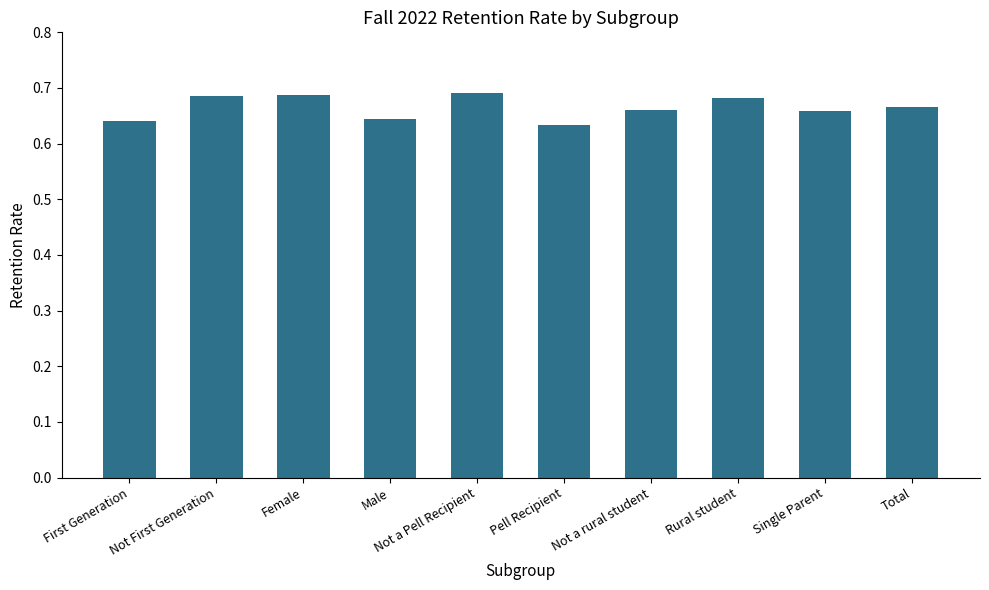

What is the label of the 7th bar from the right?

Male